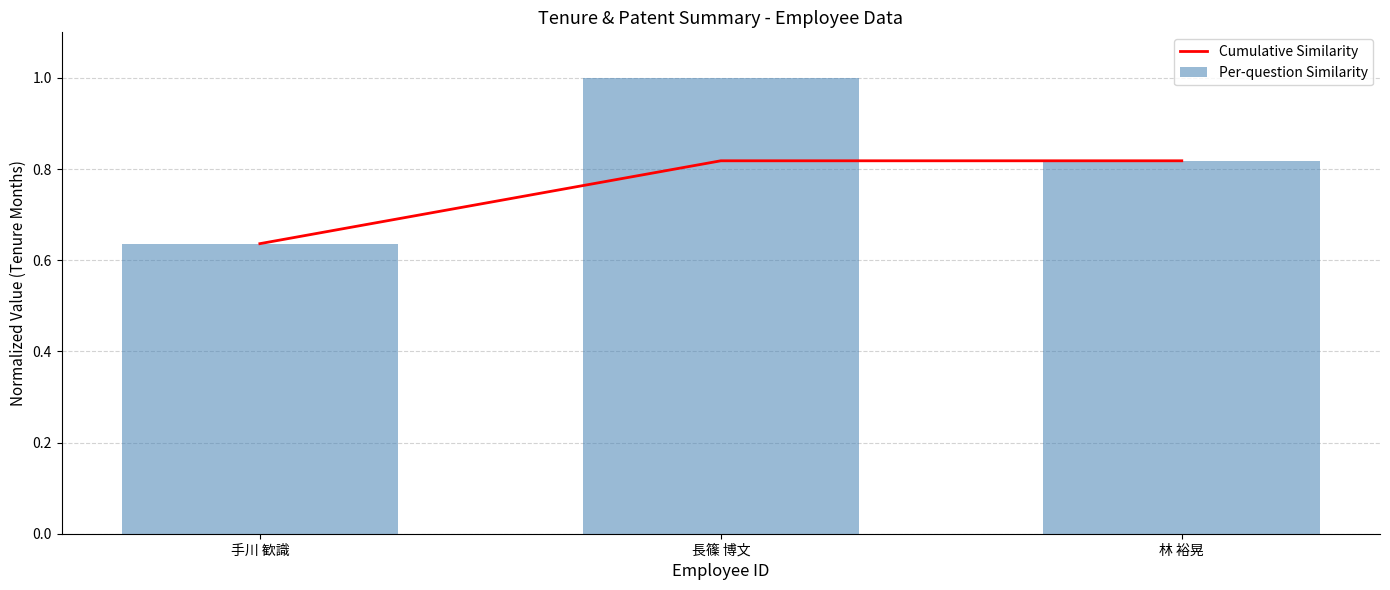

What is the total value across all series at 林 裕晃?

1.6